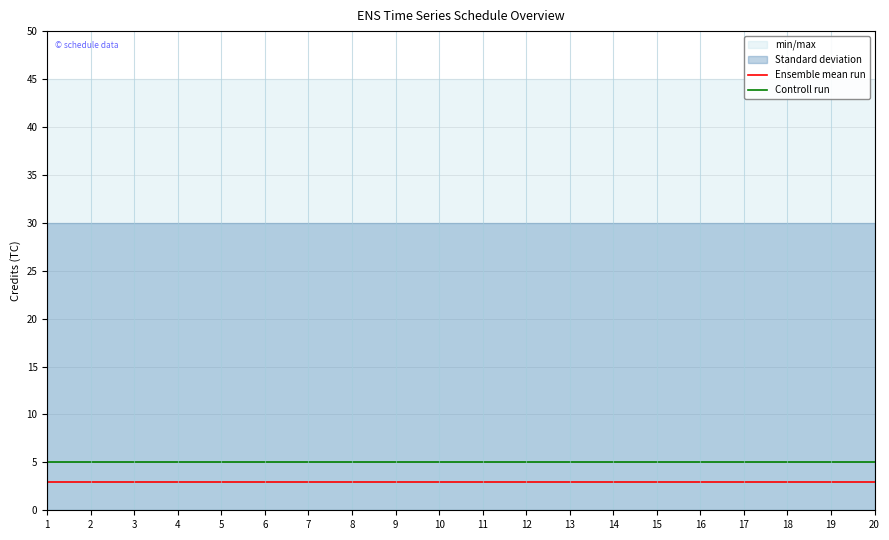

How many lines are shown in the chart?

2